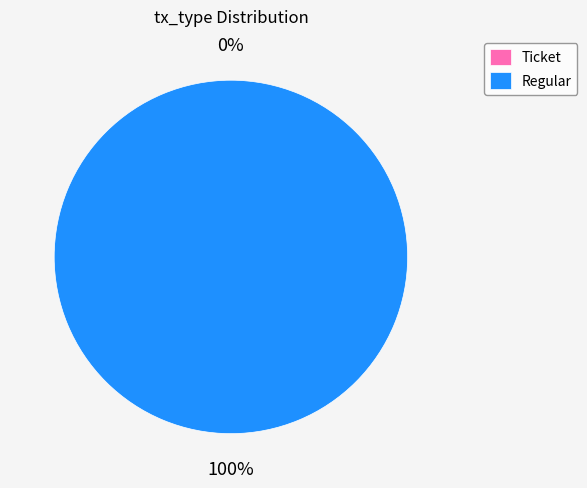

Which category has the biggest portion of the pie?

Regular